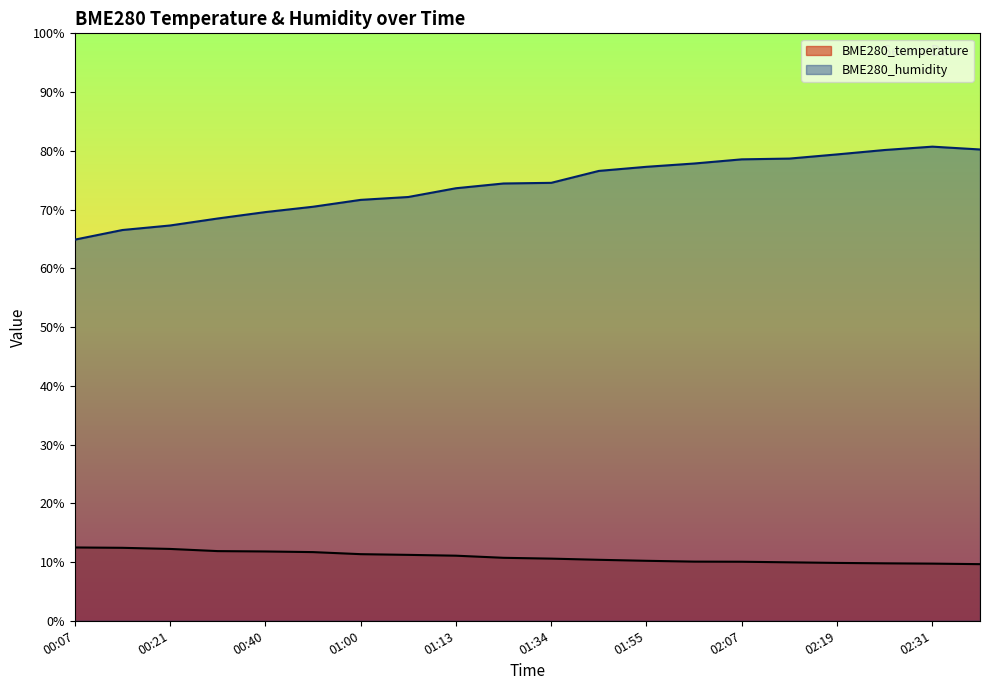

Between 00:14 and 02:07, which series saw the biggest shift?

BME280_humidity